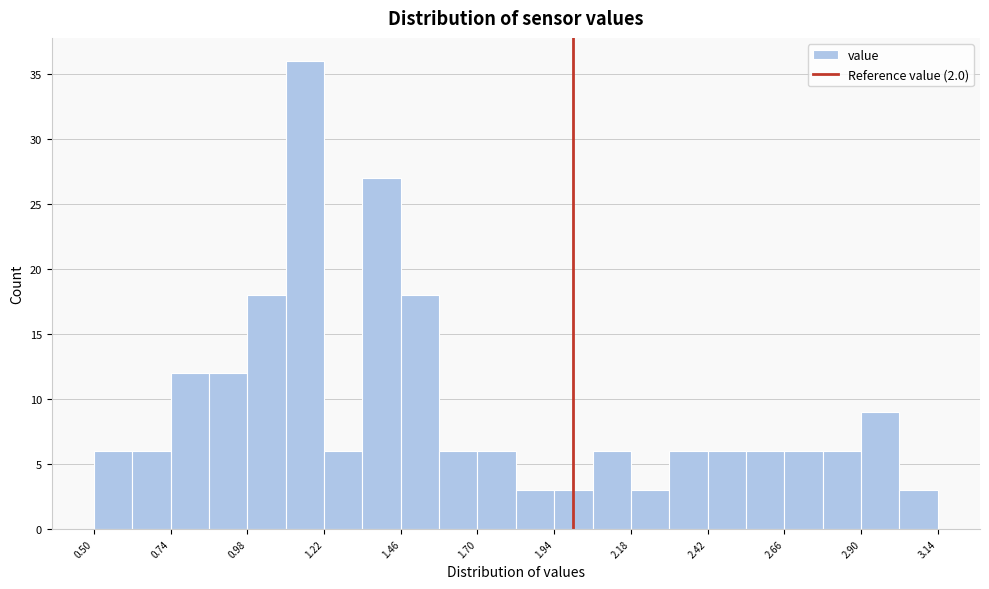

Around what value on the x-axis is the tallest bar? Give the approximate position of its centre, as read against the axis.

1.15